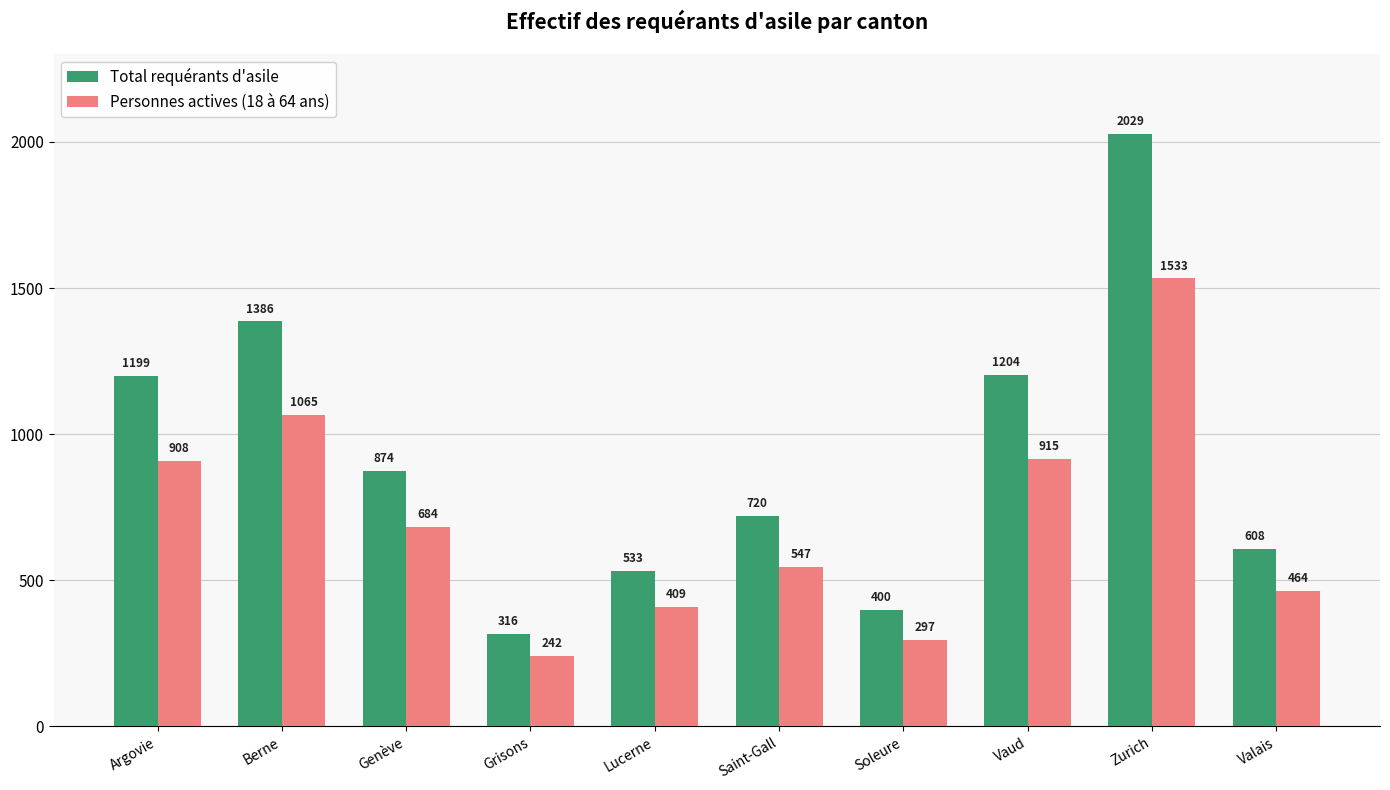

What position from the right is Lucerne?

6